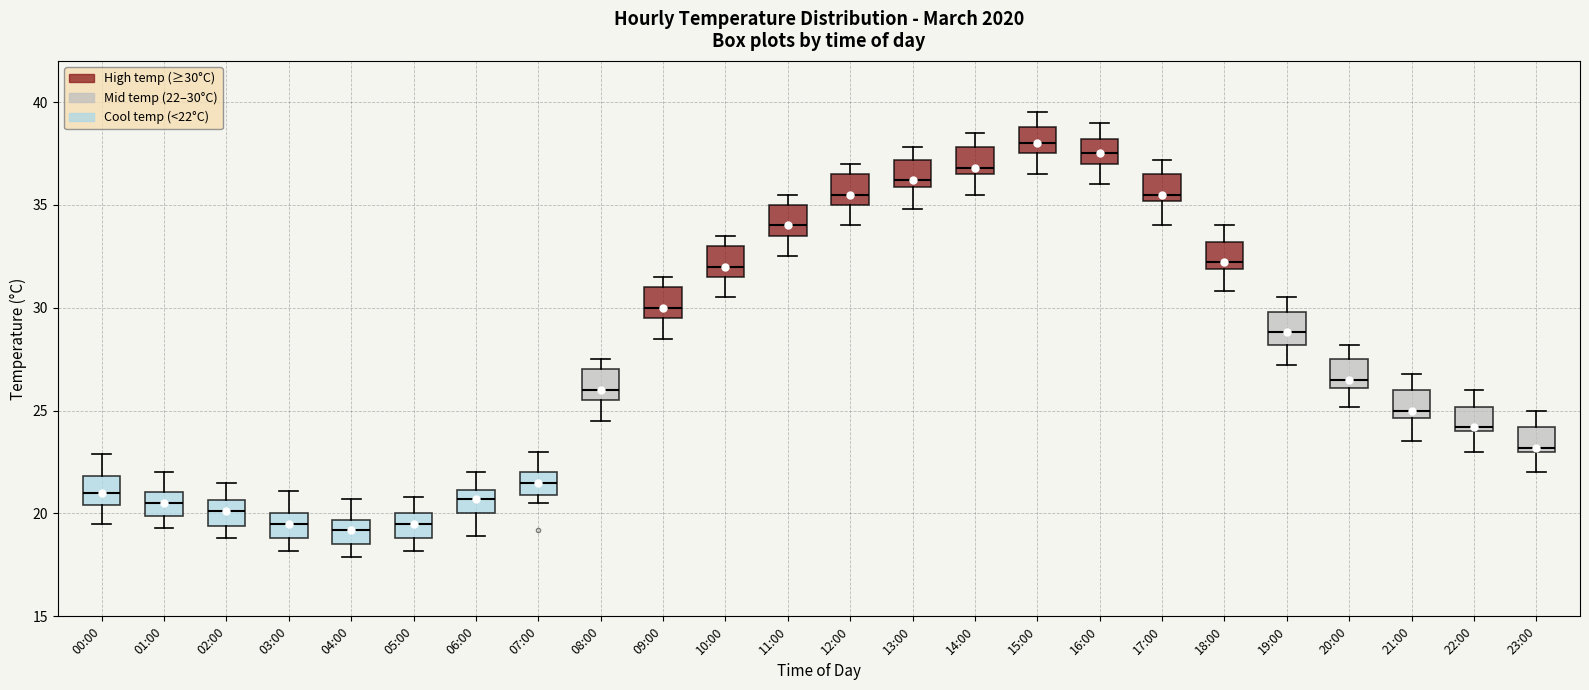

Reading left to right, read every box against the y-axis: the position of its median line, the range the box covers, and the ends of its whiskers. The values are not printed on the chart, so give them approximately, as read against the axis.

00:00: median 21.0, box 20.5 to 22.0, whiskers 19.5 to 23.0
01:00: median 20.5, box 20.0 to 21.0, whiskers 19.5 to 22.0
02:00: median 20.0, box 19.5 to 20.5, whiskers 19.0 to 21.5
03:00: median 19.5, box 19.0 to 20.0, whiskers 18.0 to 21.0
04:00: median 19.0, box 18.5 to 19.5, whiskers 18.0 to 20.5
05:00: median 19.5, box 19.0 to 20.0, whiskers 18.0 to 21.0
06:00: median 20.5, box 20.0 to 21.0, whiskers 19.0 to 22.0
07:00: median 21.5, box 21.0 to 22.0, whiskers 20.5 to 23.0
08:00: median 26.0, box 25.5 to 27.0, whiskers 24.5 to 27.5
09:00: median 30.0, box 29.5 to 31.0, whiskers 28.5 to 31.5
10:00: median 32.0, box 31.5 to 33.0, whiskers 30.5 to 33.5
11:00: median 34.0, box 33.5 to 35.0, whiskers 32.5 to 35.5
12:00: median 35.5, box 35.0 to 36.5, whiskers 34.0 to 37.0
13:00: median 36.0 (just above the box's lower edge), box 36.0 to 37.0, whiskers 35.0 to 38.0
14:00: median 37.0, box 36.5 to 38.0, whiskers 35.5 to 38.5
15:00: median 38.0, box 37.5 to 39.0, whiskers 36.5 to 39.5
16:00: median 37.5, box 37.0 to 38.0, whiskers 36.0 to 39.0
17:00: median 35.5, box 35.0 to 36.5, whiskers 34.0 to 37.0
18:00: median 32.0 (just above the box's lower edge), box 32.0 to 33.0, whiskers 31.0 to 34.0
19:00: median 29.0, box 28.0 to 30.0, whiskers 27.0 to 30.5
20:00: median 26.5, box 26.0 to 27.5, whiskers 25.0 to 28.0
21:00: median 25.0, box 24.5 to 26.0, whiskers 23.5 to 27.0
22:00: median 24.0 (just above the box's lower edge), box 24.0 to 25.0, whiskers 23.0 to 26.0
23:00: median 23.0 (just above the box's lower edge), box 23.0 to 24.0, whiskers 22.0 to 25.0